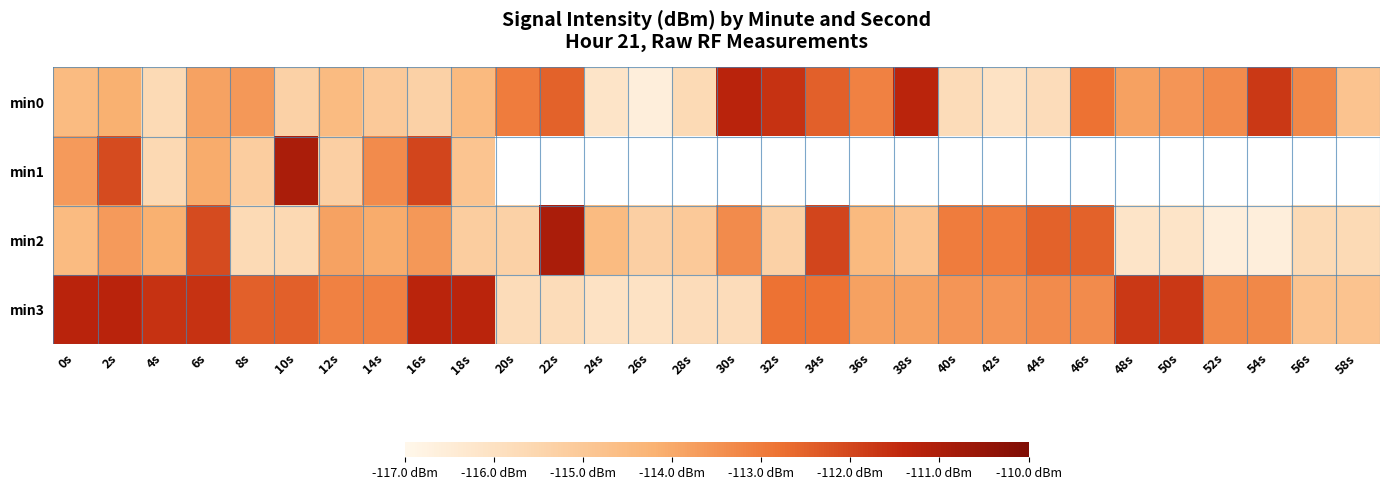

List the labels in order of min3 value, smallest first.

24s, 26s, 28s, 30s, 20s, 22s, 56s, 58s, 36s, 38s, 40s, 42s, 44s, 46s, 52s, 54s, 12s, 14s, 32s, 34s, 8s, 10s, 48s, 50s, 4s, 6s, 16s, 18s, 0s, 2s